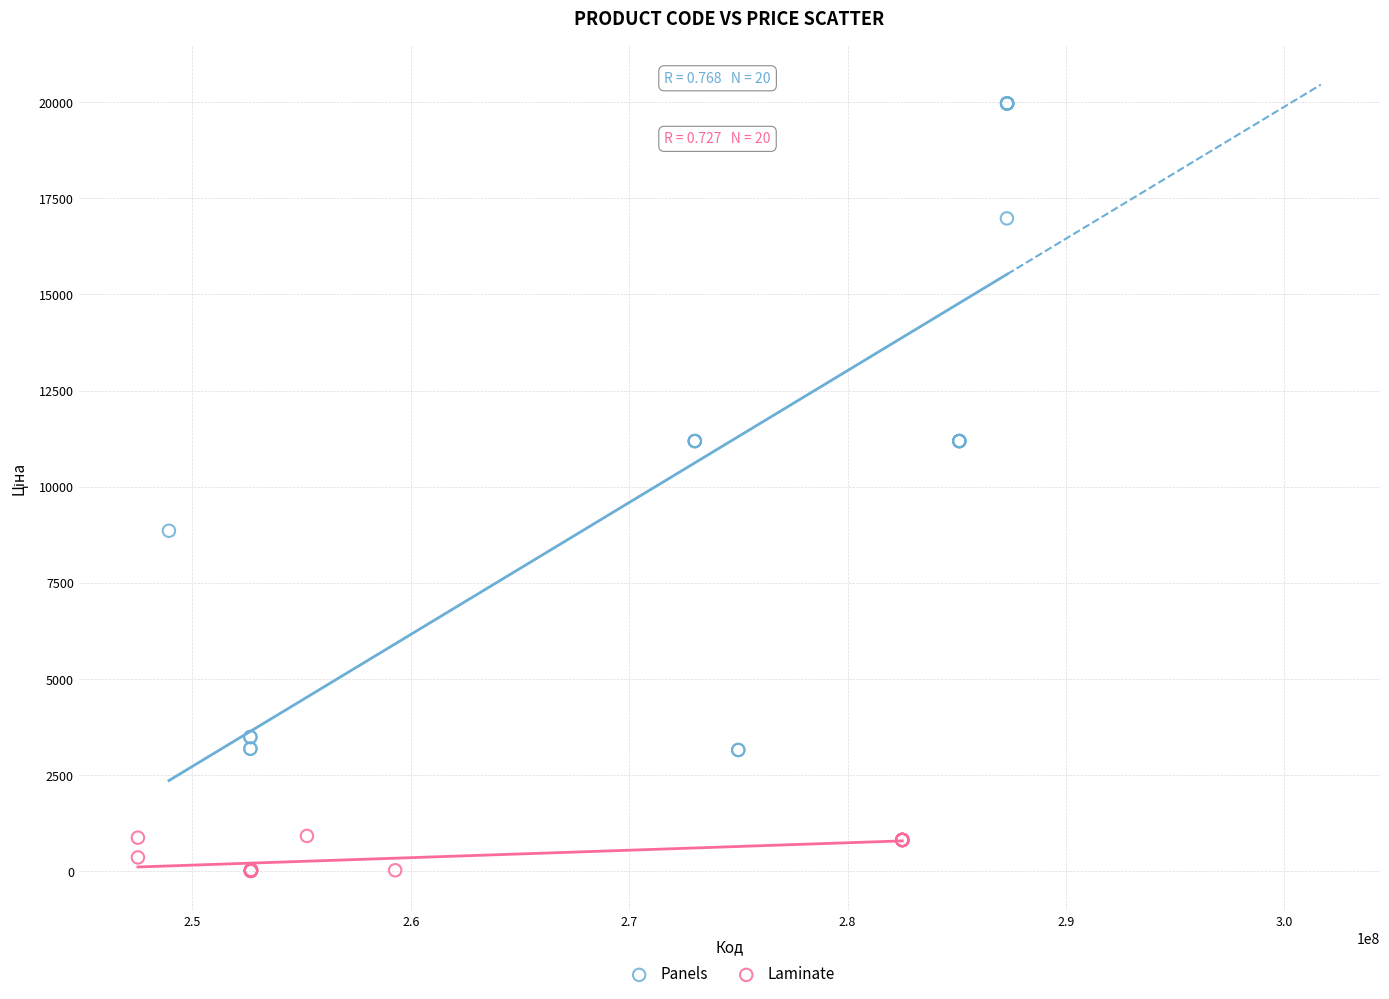

Which series reaches the minimum Y coordinate?

Laminate